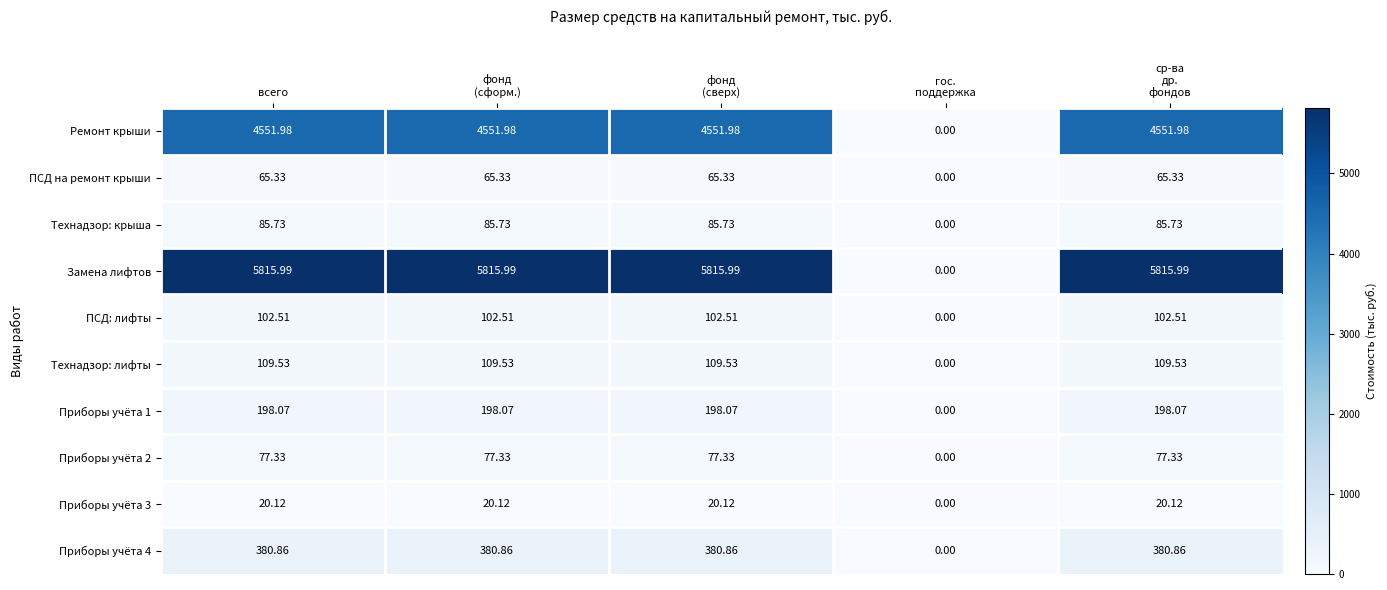

At how many categories does at least one series exceed 2869?

4